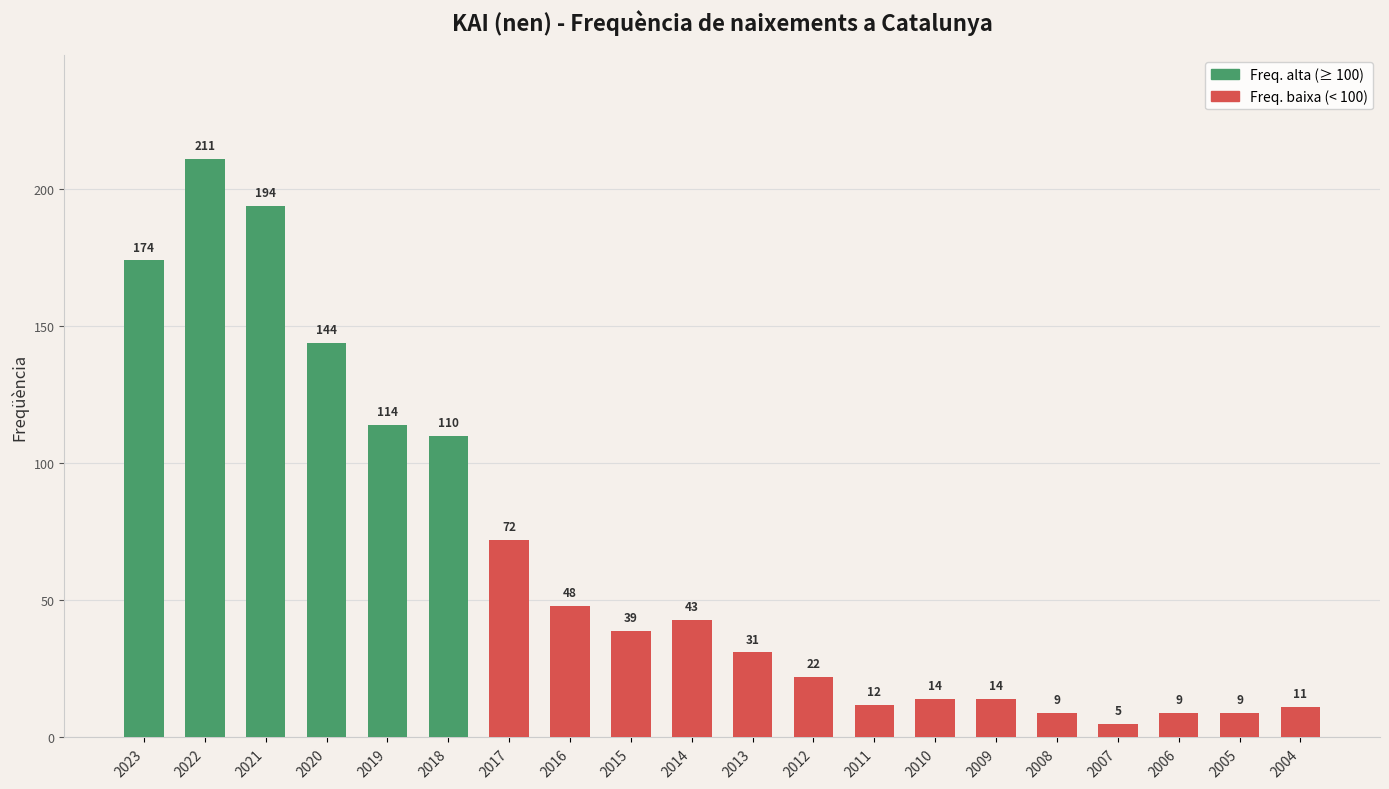

Reading left to right, list all the values displayed in this chart.

174	211	194	144	114	110	72	48	39	43	31	22	12	14	14	9	5	9	9	11